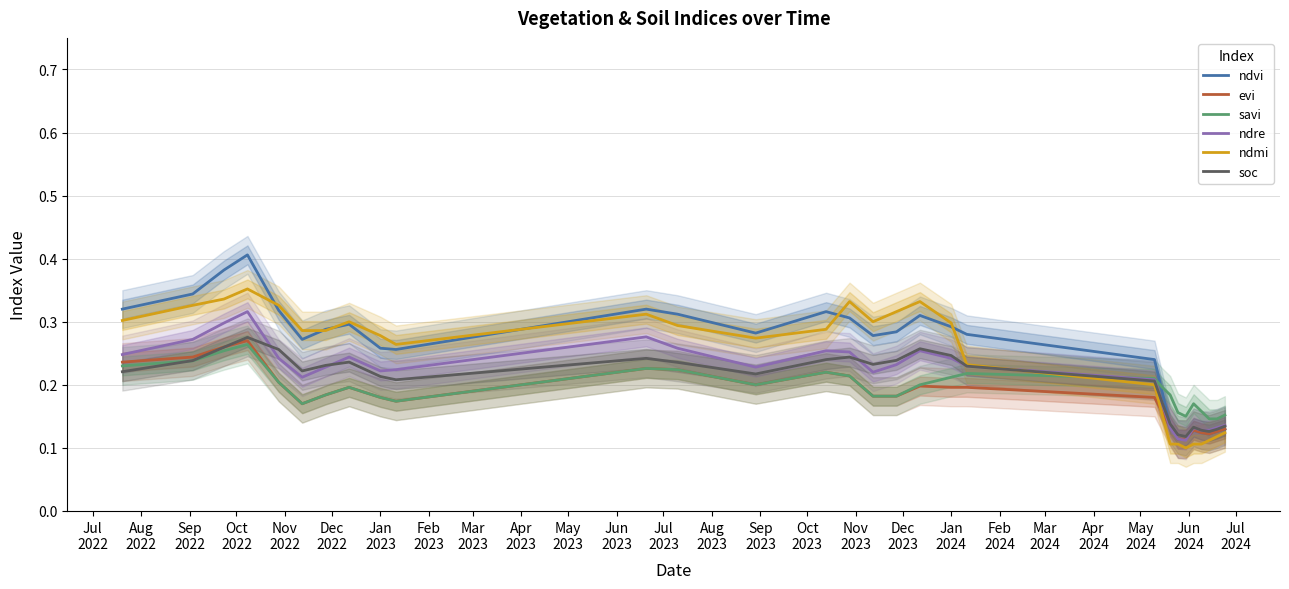

In ndmi, how many points are lower than both neighbors (excluding endpoints)?

4